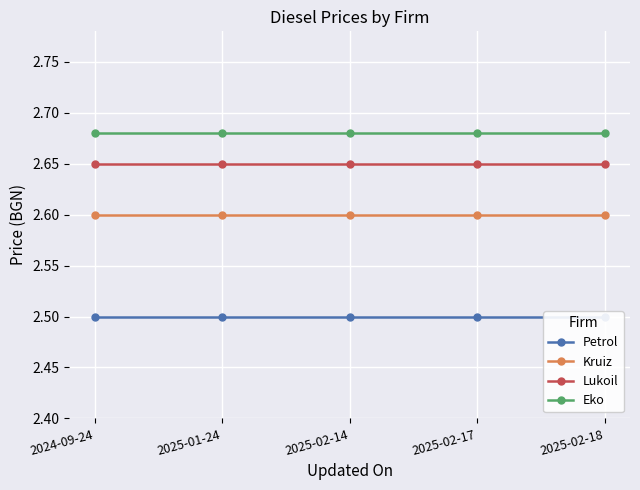

Reading left to right, list all the values displayed in this chart.

Petrol: 2.5	2.5	2.5	2.5	2.5
Kruiz: 2.6	2.6	2.6	2.6	2.6
Lukoil: 2.6	2.6	2.6	2.6	2.6
Eko: 2.7	2.7	2.7	2.7	2.7